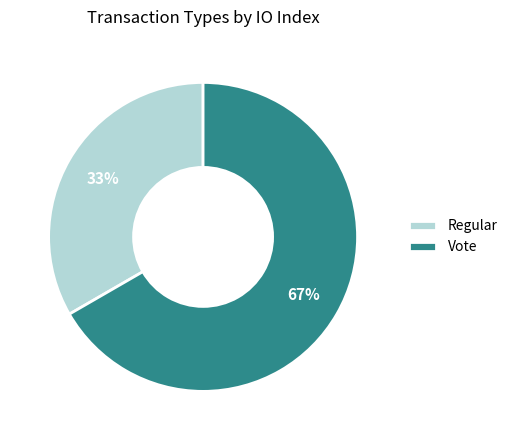

What percentage is the Regular slice, to the nearest percent?

33%